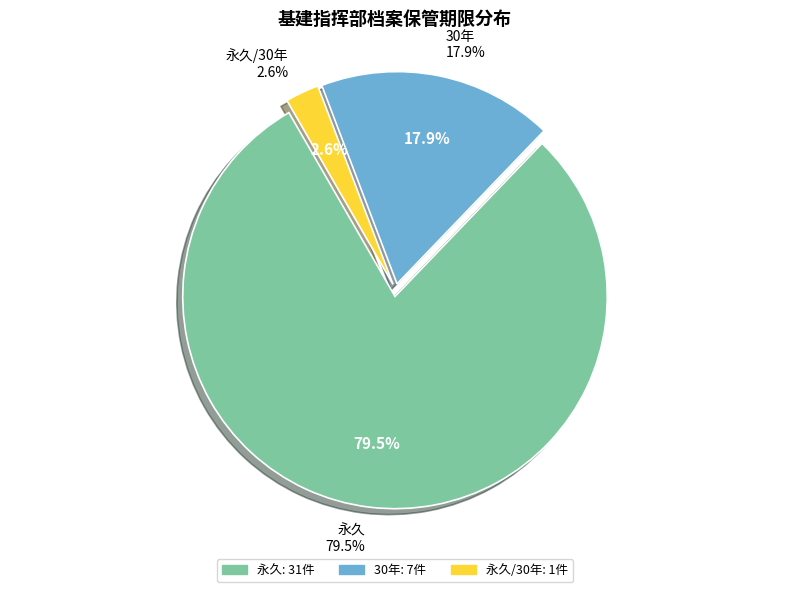

Which category has the smallest portion of the pie?

永久/30年